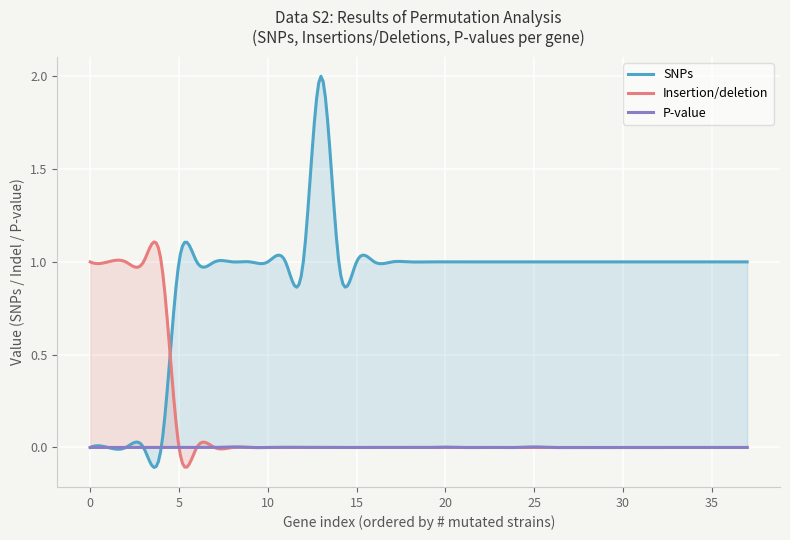

Reading left to right, what are all the values shown in this chart?

SNPs: 0.0	0.0	0.0	0.0	0.0	1.0	1.0	1.0	1.0	1.0	1.0	1.0	1.0	2.0	1.0	1.0	1.0	1.0	1.0	1.0	1.0	1.0	1.0	1.0	1.0	1.0	1.0	1.0	1.0	1.0	1.0	1.0	1.0	1.0	1.0	1.0	1.0	1.0
Insertion/deletion: 1.0	1.0	1.0	1.0	1.0	0.0	0.0	0.0	0.0	0.0	0.0	0.0	0.0	0.0	0.0	0.0	0.0	0.0	0.0	0.0	0.0	0.0	0.0	0.0	0.0	0.0	0.0	0.0	0.0	0.0	0.0	0.0	0.0	0.0	0.0	0.0	0.0	0.0
P-value: 0.0	0.0	0.0	0.0	0.0	0.0	0.0	0.0	0.0	0.0	0.0	0.0	0.0	0.0	0.0	0.0	0.0	0.0	0.0	0.0	0.0	0.0	0.0	0.0	0.0	0.0	0.0	0.0	0.0	0.0	0.0	0.0	0.0	0.0	0.0	0.0	0.0	0.0